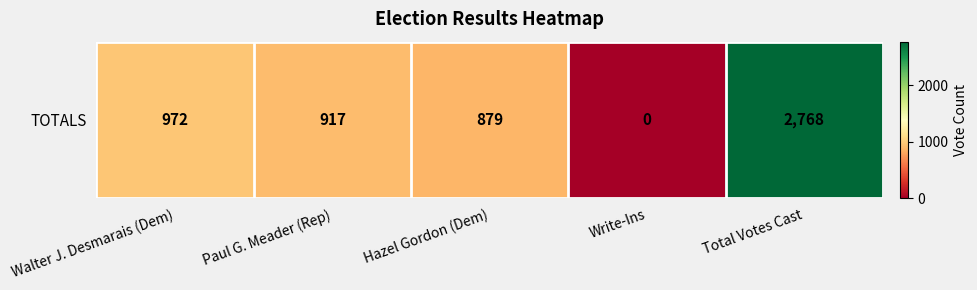

Which category has the highest value across all series?

Total Votes Cast